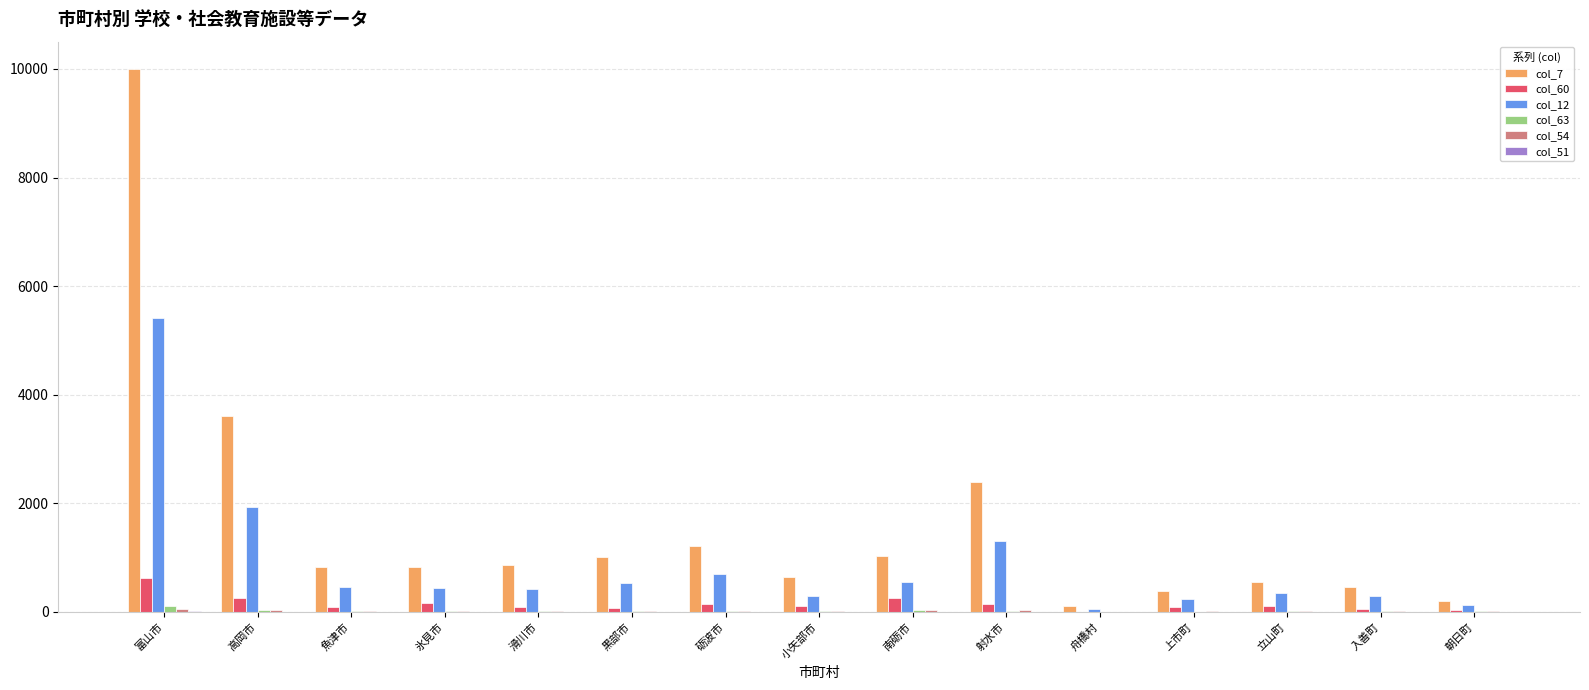

The col_7 series shows 829 at 氷見市. True or false?

True